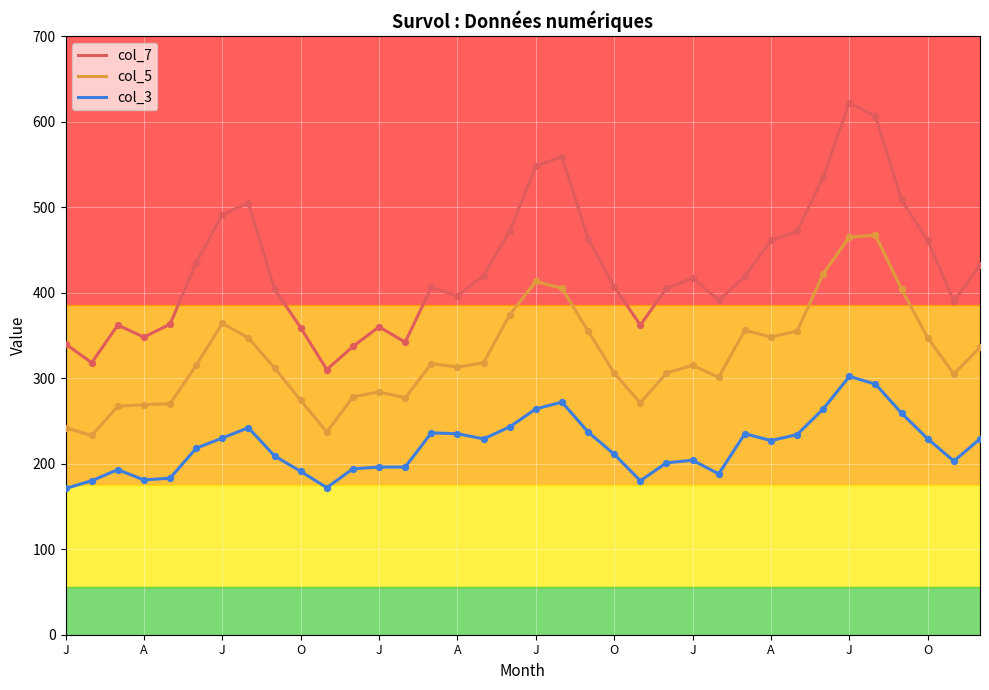

Which series has the largest total across all categories?

col_7